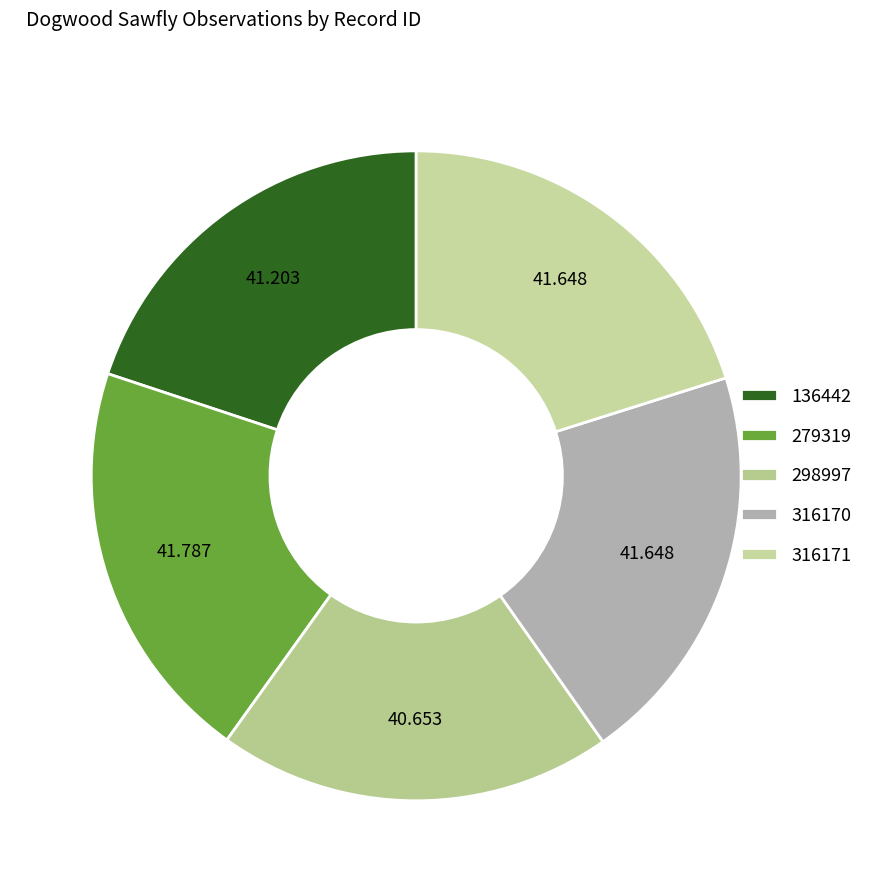

Is there a majority slice in this chart?

No